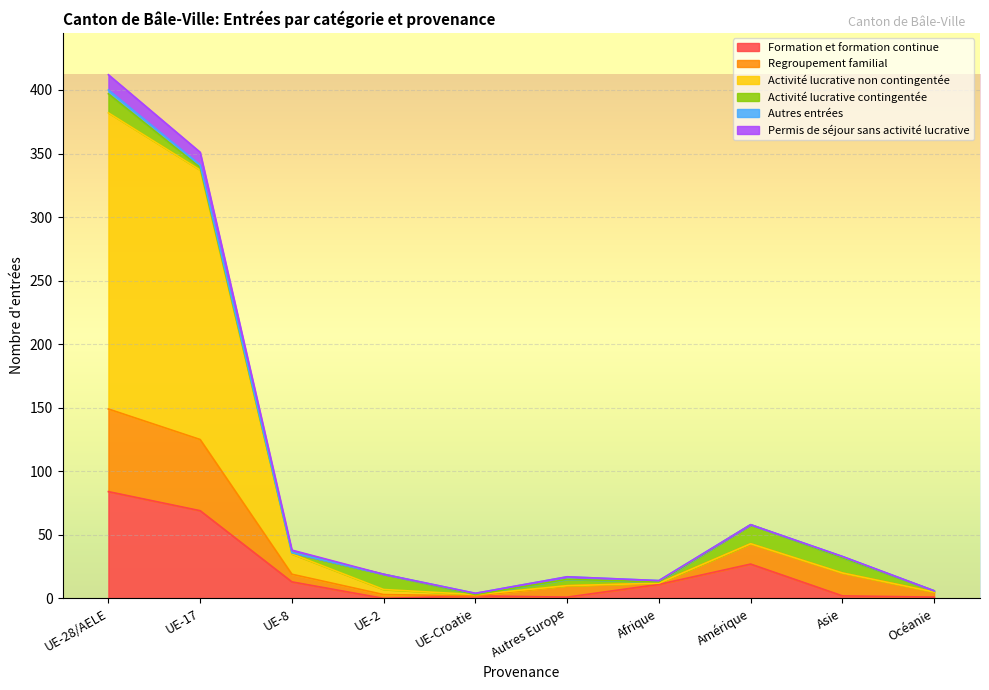

True or false: Regroupement familial and Permis de séjour sans activité lucrative intersect in this chart.

False